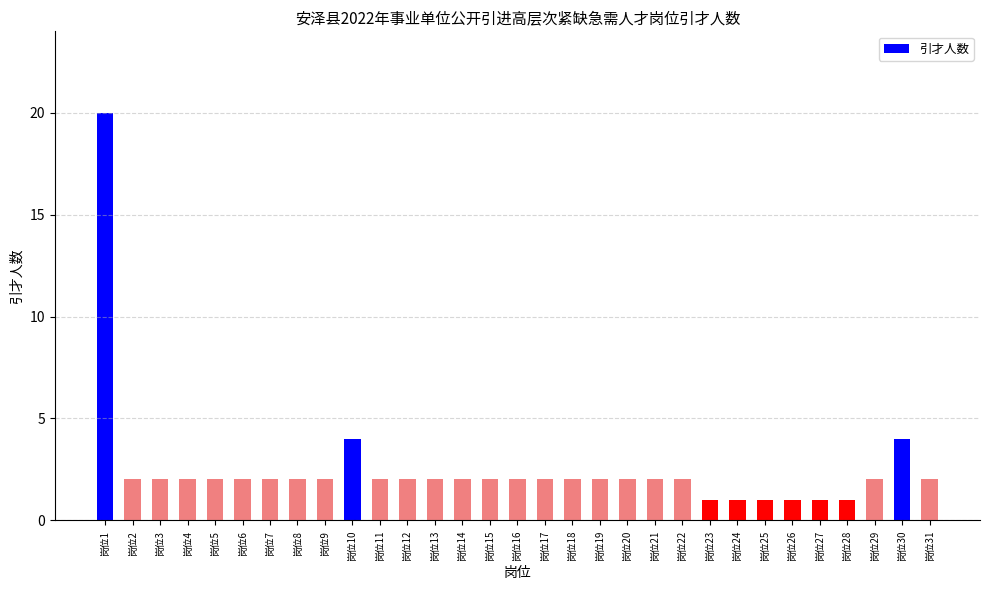

How many data points does each series have?

31